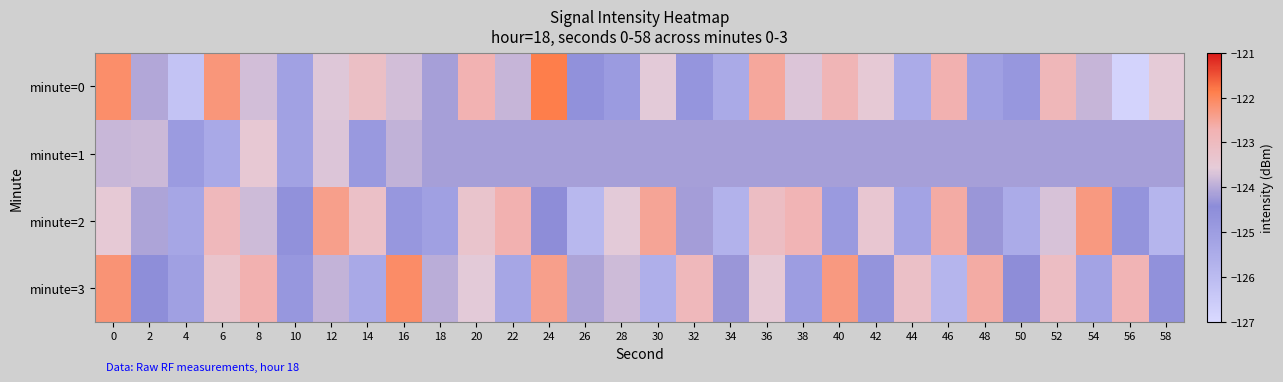

At 28, list the series in order from smallest to largest.

minute=0, minute=1, minute=3, minute=2